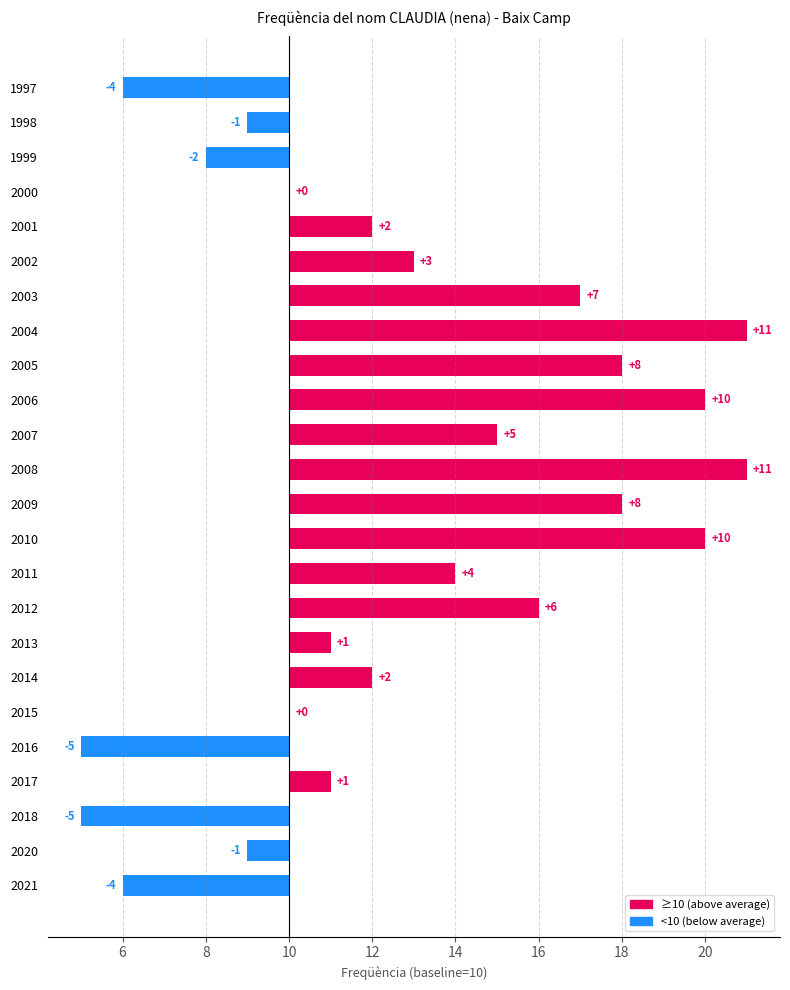

The chart shows a value of 1 at 2017. True or false?

True